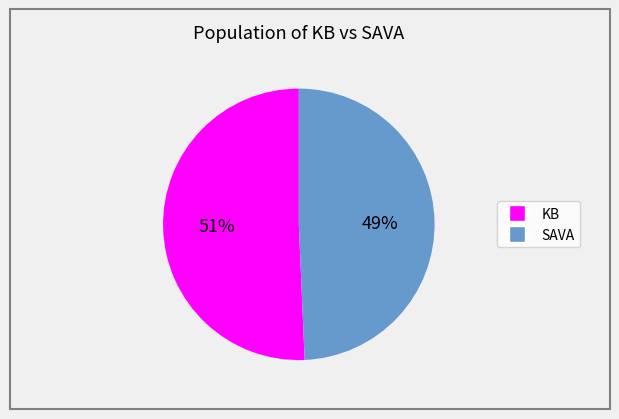

Between SAVA and KB, which is larger?

KB